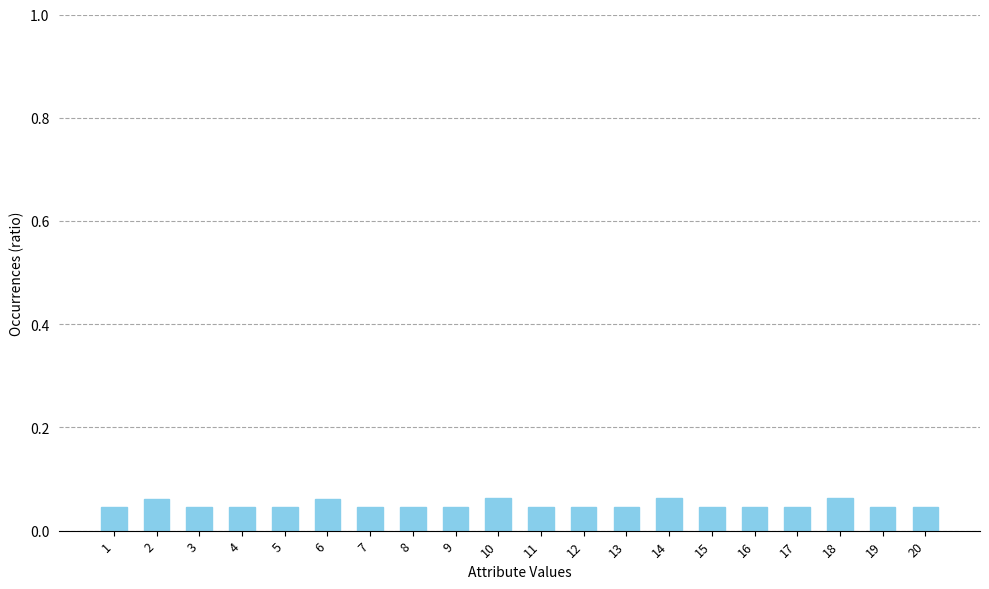

How many values are between 0 and 1?

20